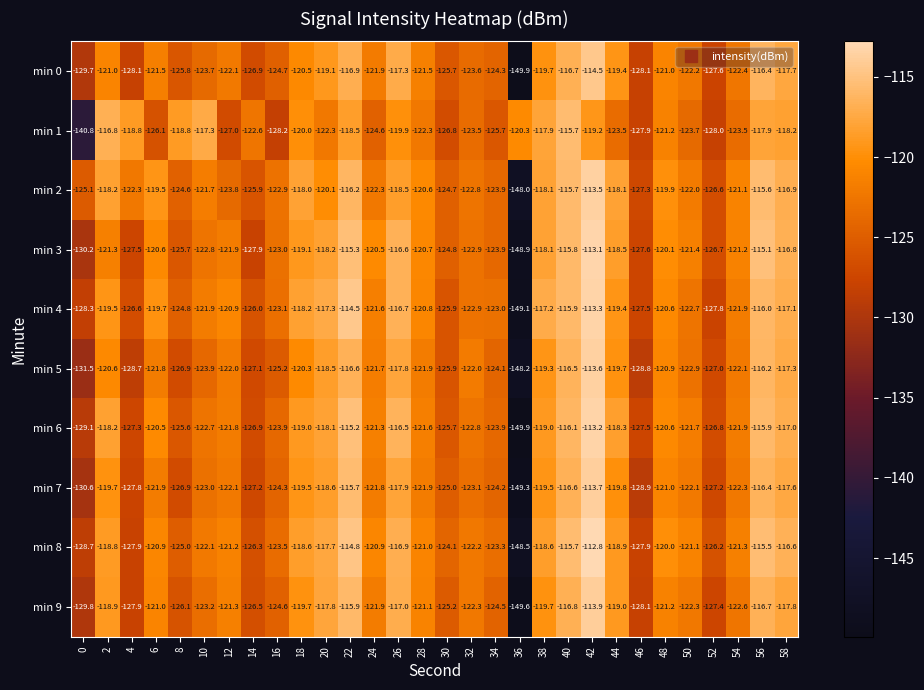

At which category is the sum across all series the highest?

42